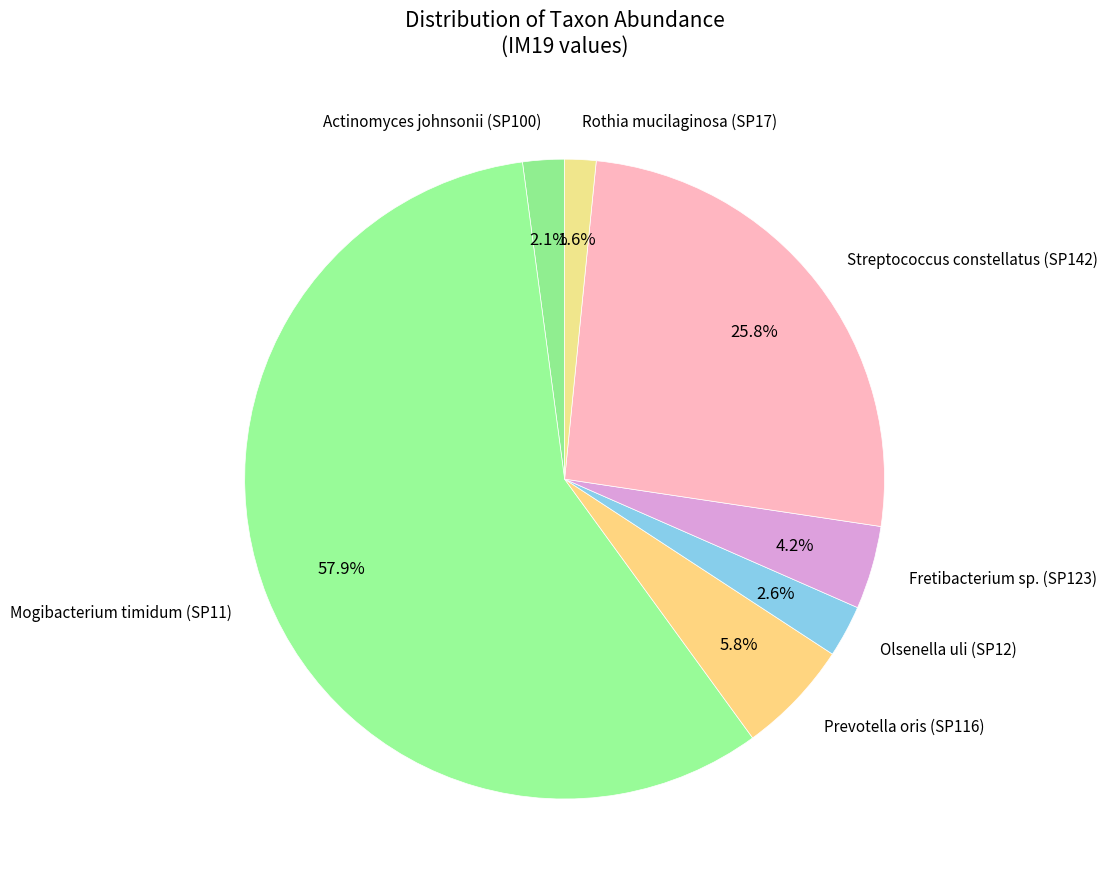

Rank the categories by value from lowest to highest.

Rothia mucilaginosa (SP17), Actinomyces johnsonii (SP100), Olsenella uli (SP12), Fretibacterium sp. (SP123), Prevotella oris (SP116), Streptococcus constellatus (SP142), Mogibacterium timidum (SP11)